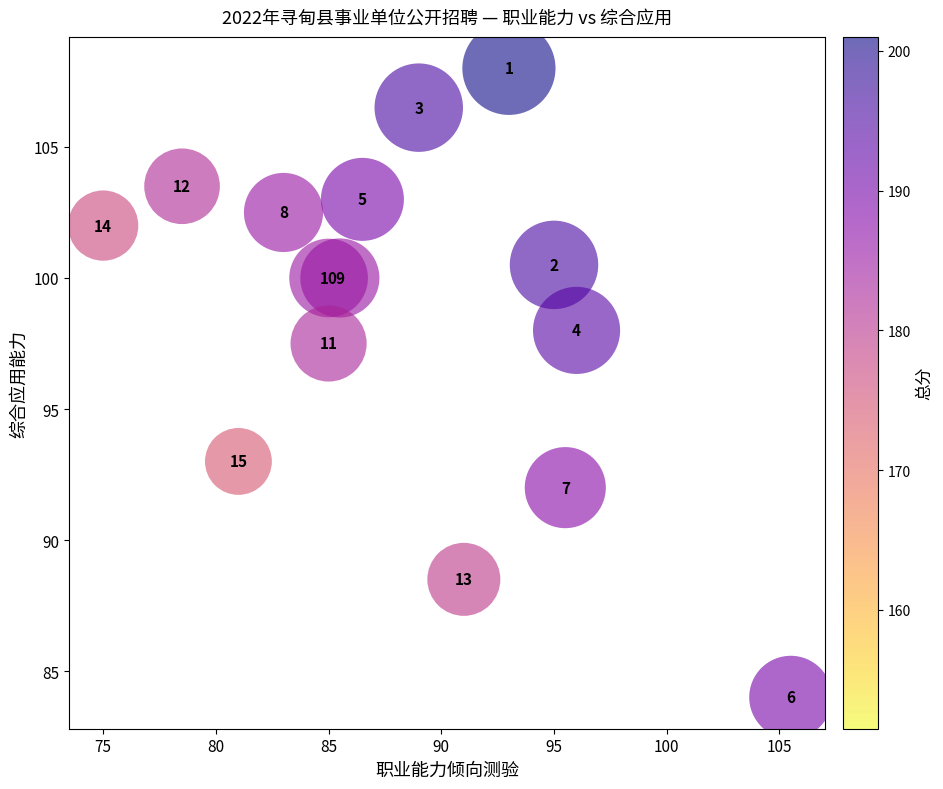

What Y value in the scatter plot is closest to 96?

97.5